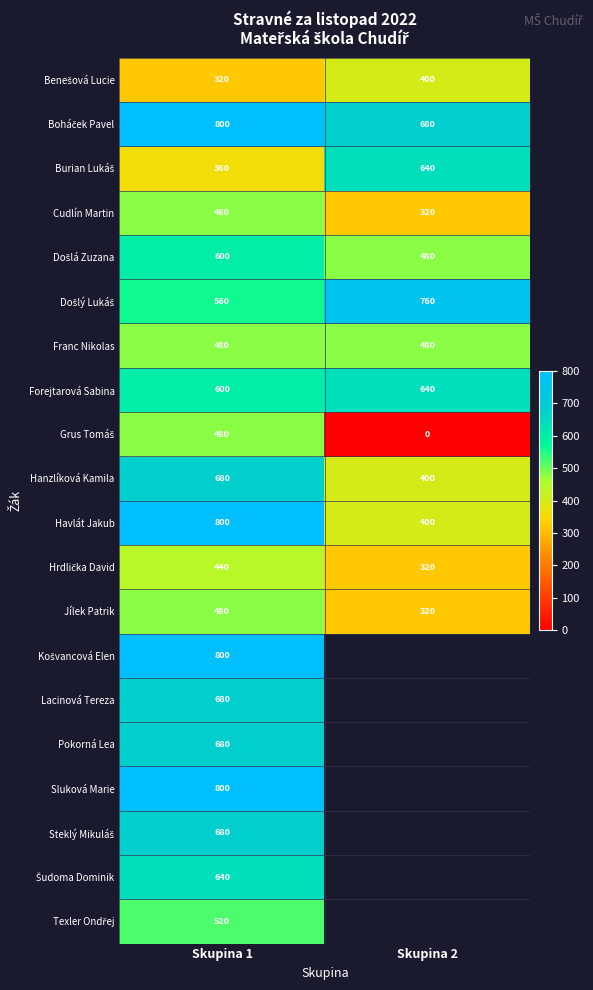

The value of Jílek Patrik at Skupina 1 is 236.0. True or false?

False